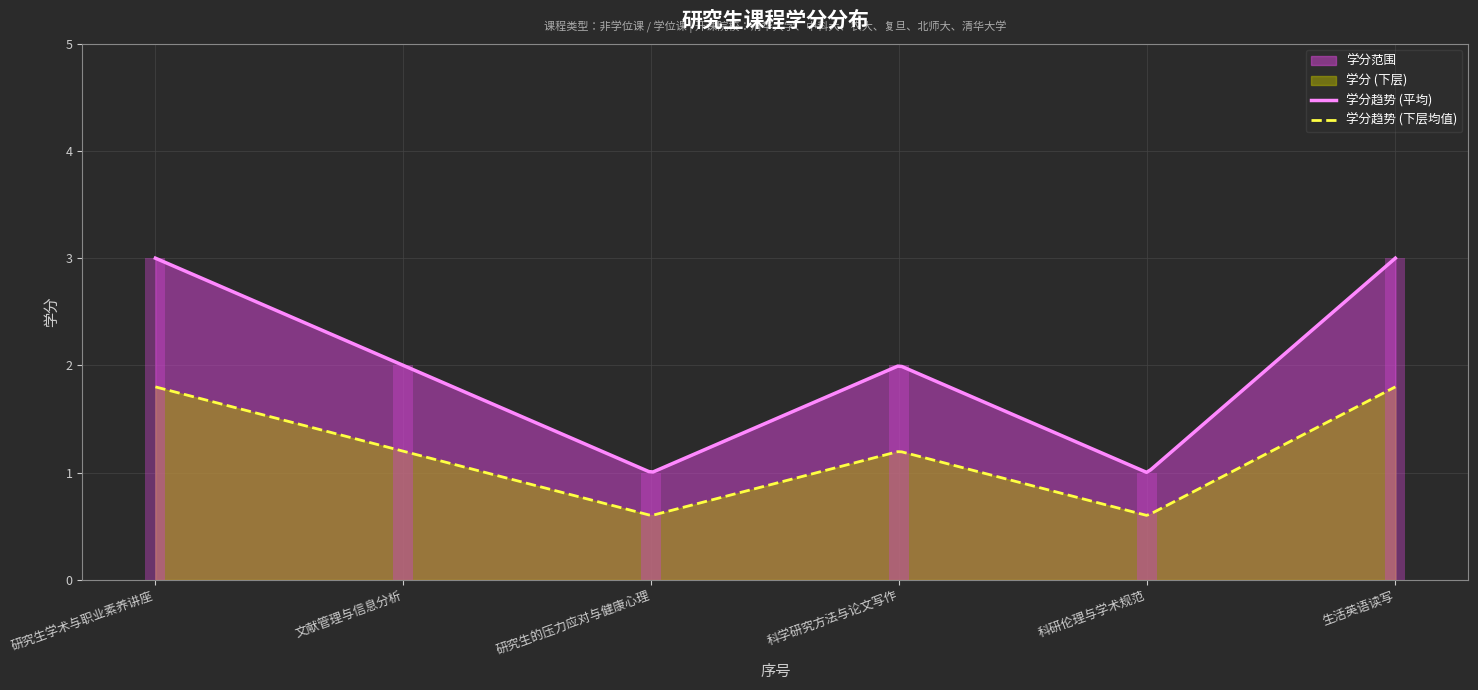

Which category has the highest value across all series?

研究生学术与职业素养讲座